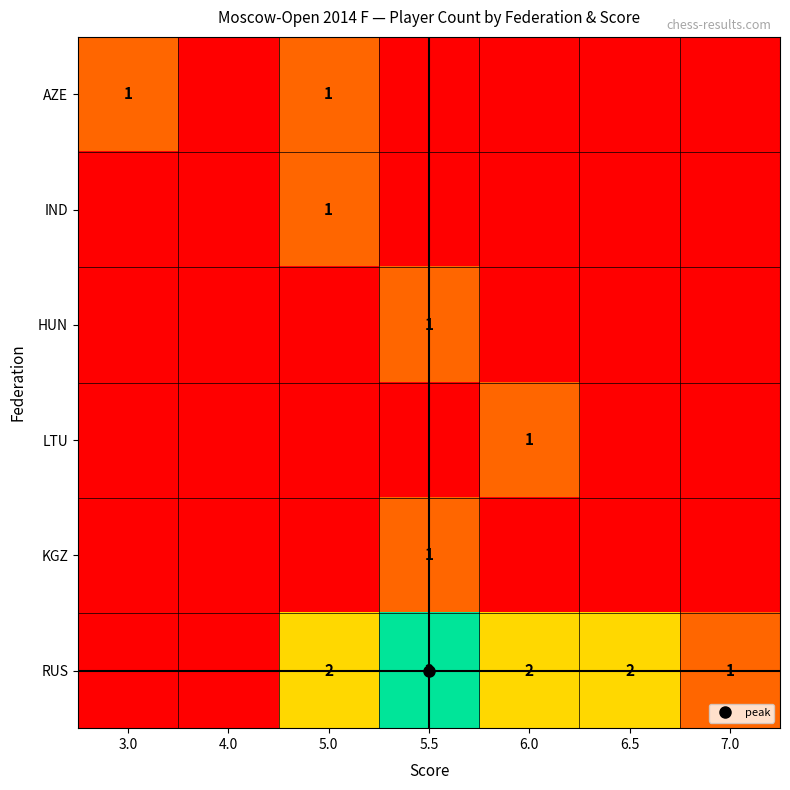

At how many categories does at least one series exceed 2?

1